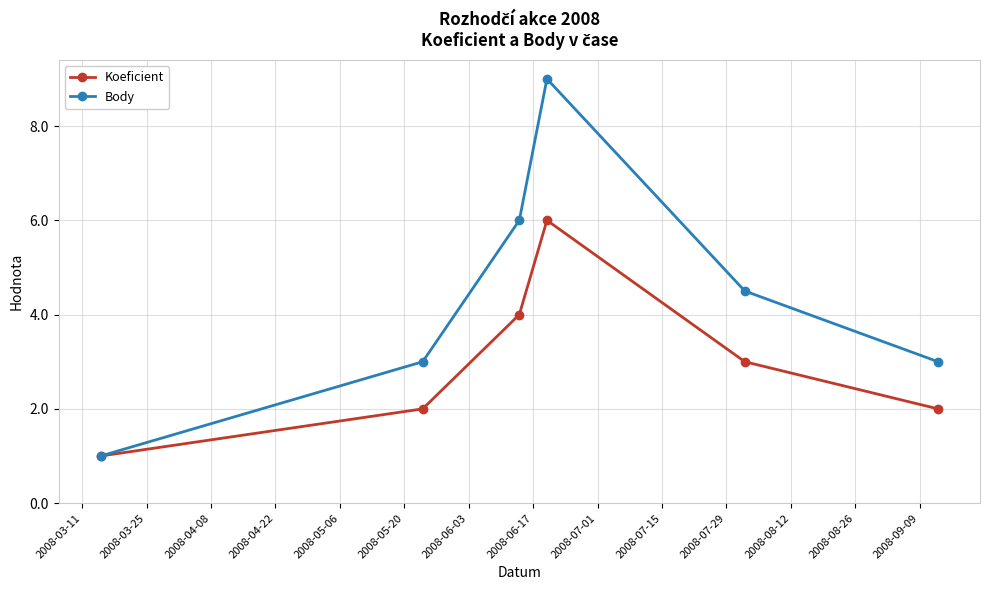

How many series are shown in this chart?

2